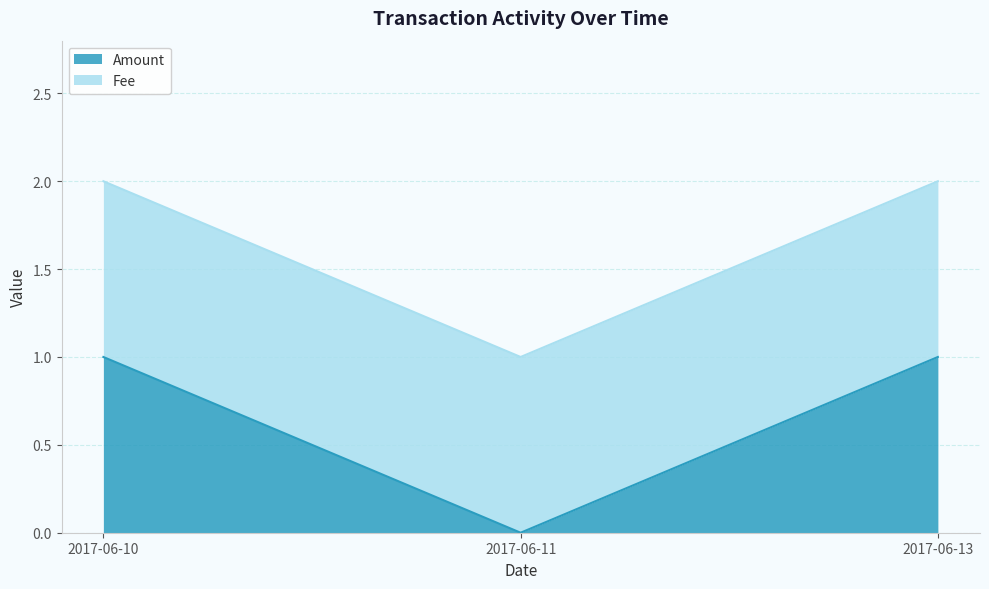

At which label does Amount reach its minimum?

2017-06-11